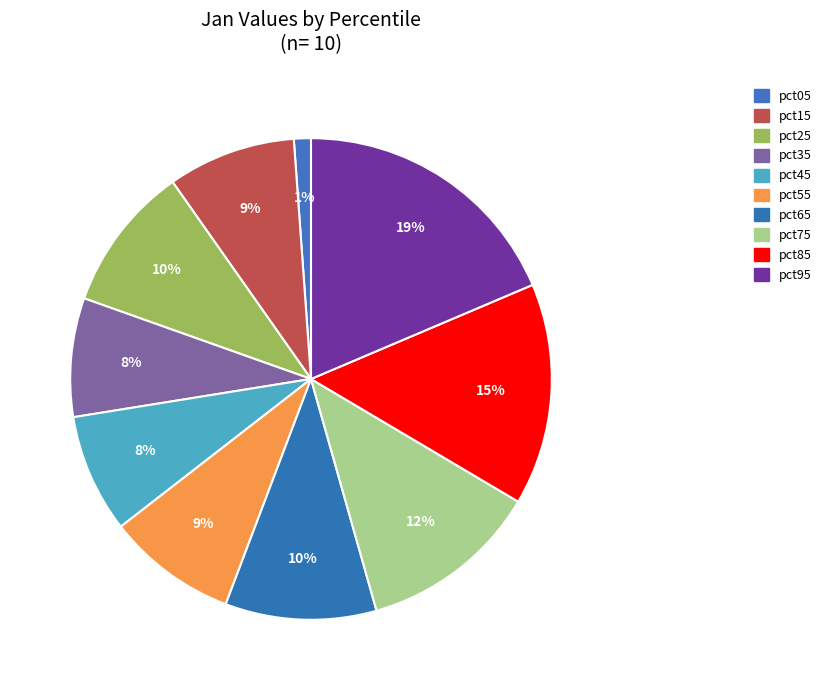

True or false: pct75 accounts for 26% of the total.

False